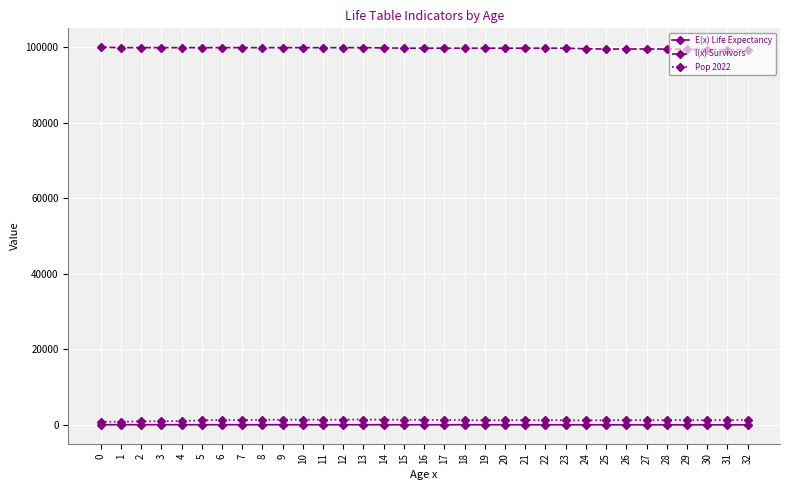

How many data points in Pop 2022 are less than 1299?

16